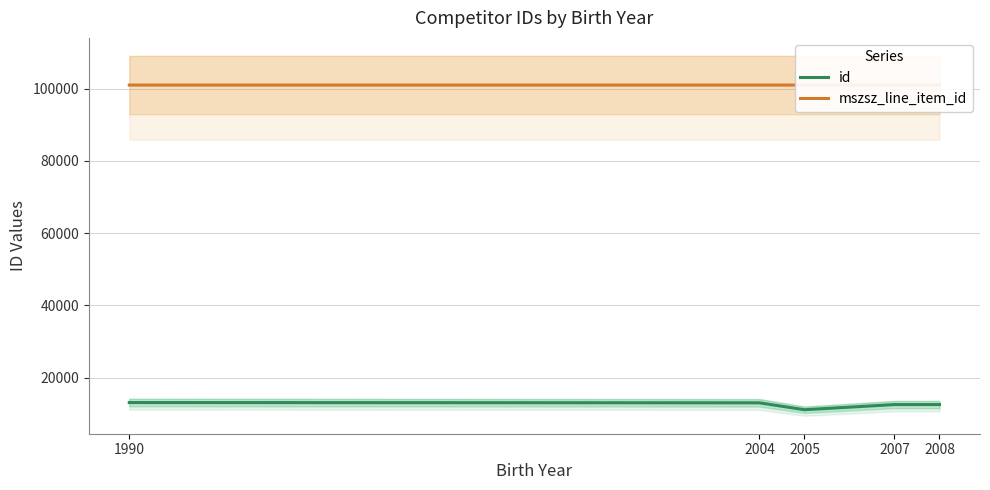

True or false: mszsz_line_item_id has more than 1 points higher than both neighbors.

False